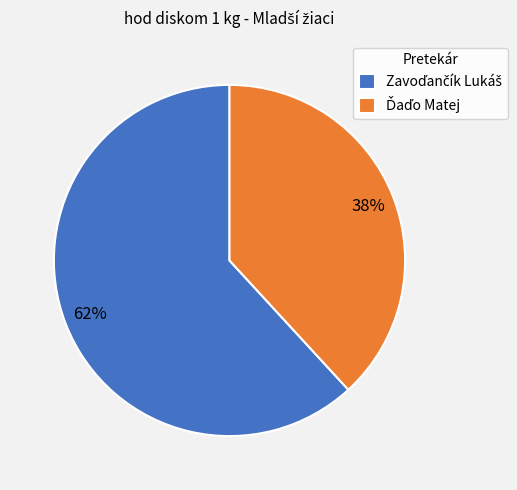

To the nearest percent, what is the average slice percentage?

50%